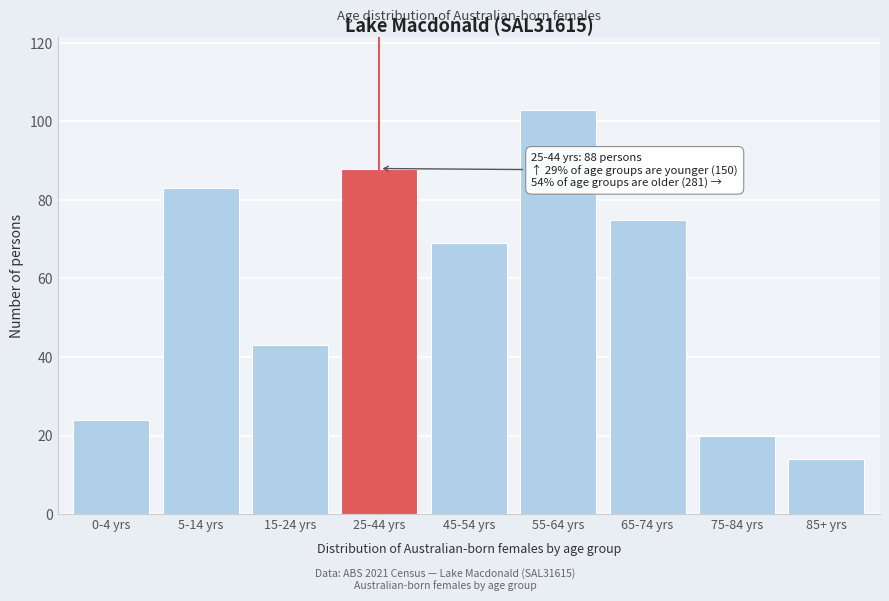

Reading left to right, what are all the values shown in this chart?

24	83	43	88	69	103	75	20	14